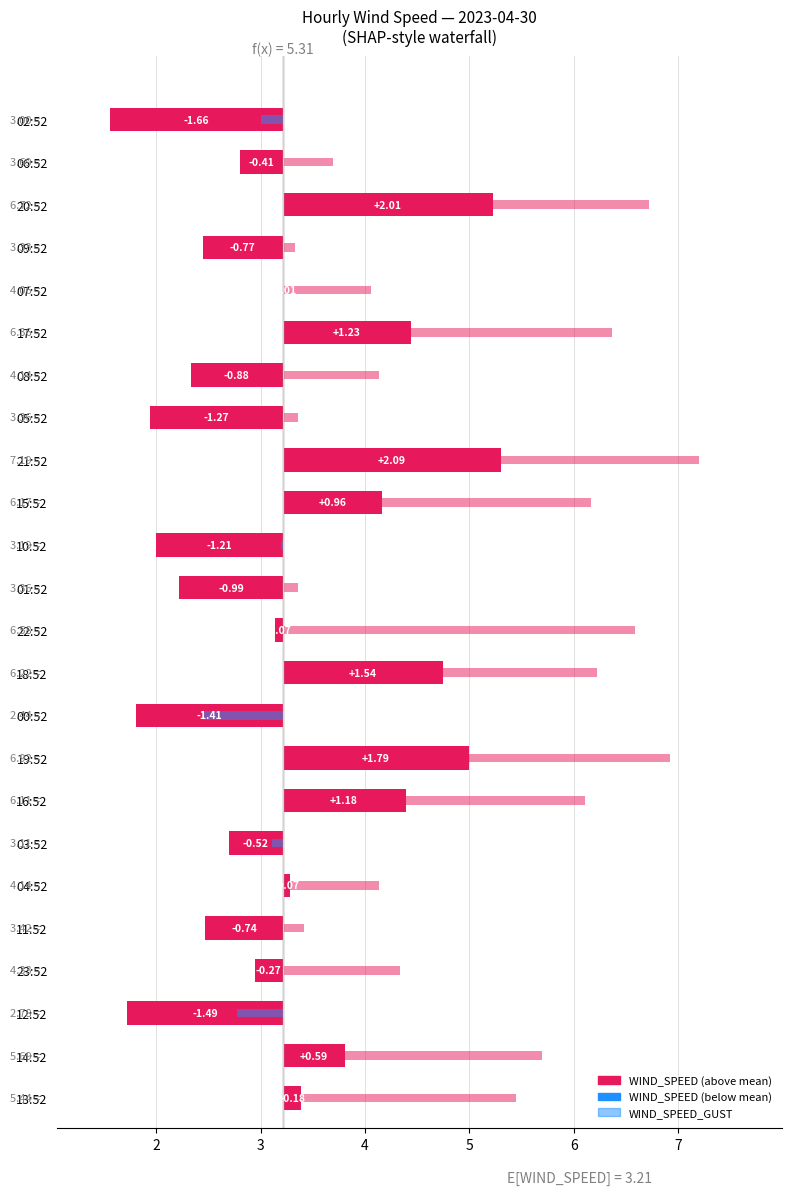

How many data points are less than 0?

13